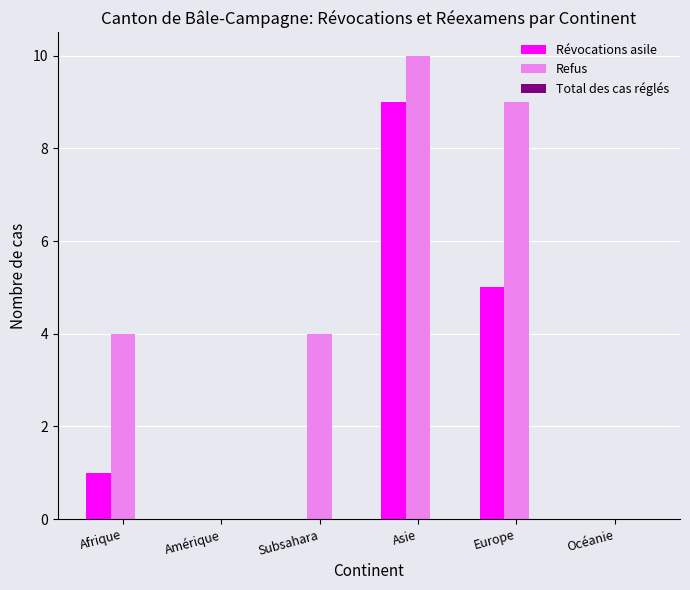

True or false: Révocations asile has a value of 9 at Asie.

True